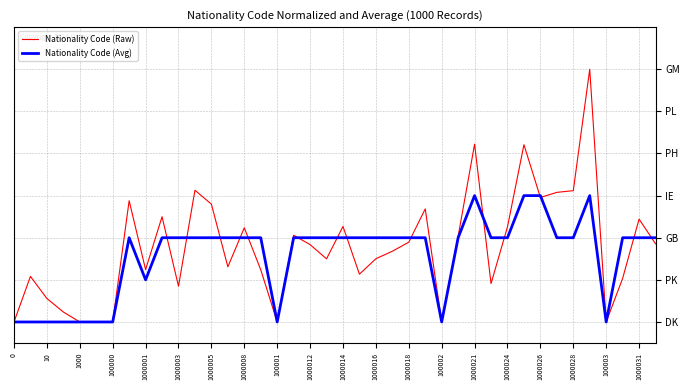

Which series has the largest total across all categories?

Nationality Code (Raw)